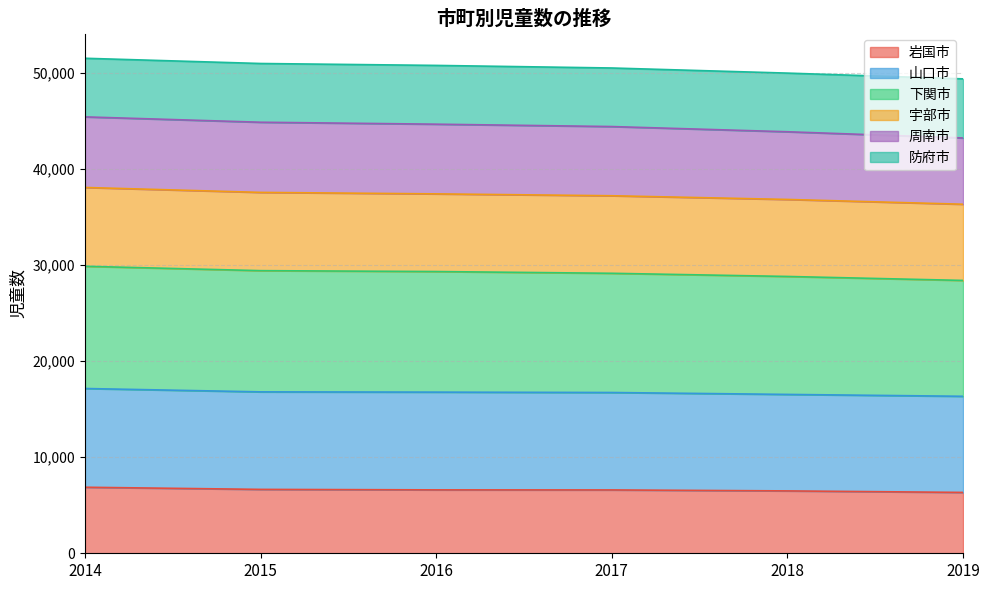

What is the highest value of the 岩国市 series?

6879